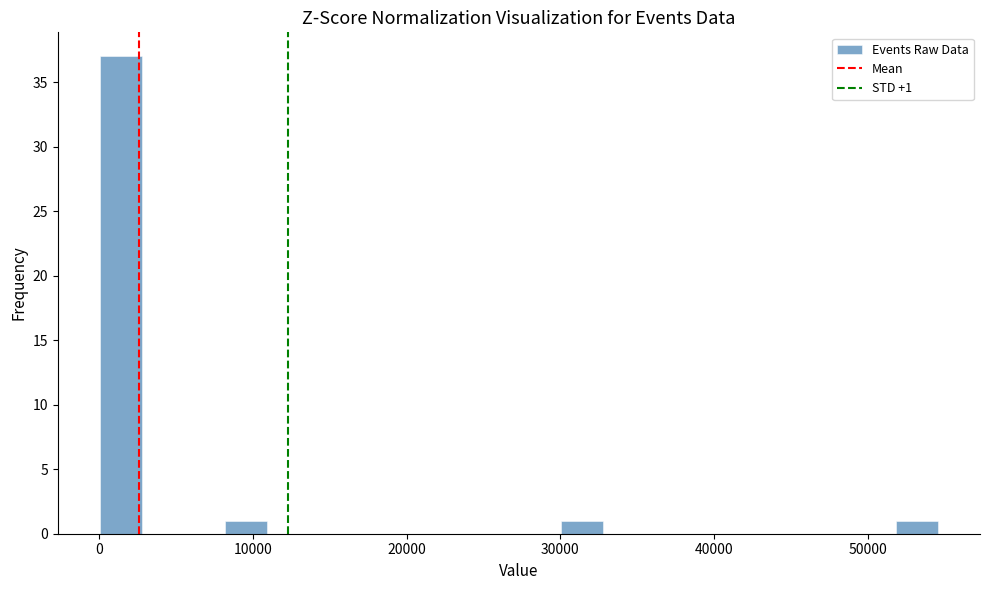

Around what value on the x-axis is the tallest bar? Give the approximate position of its centre, as read against the axis.

1000